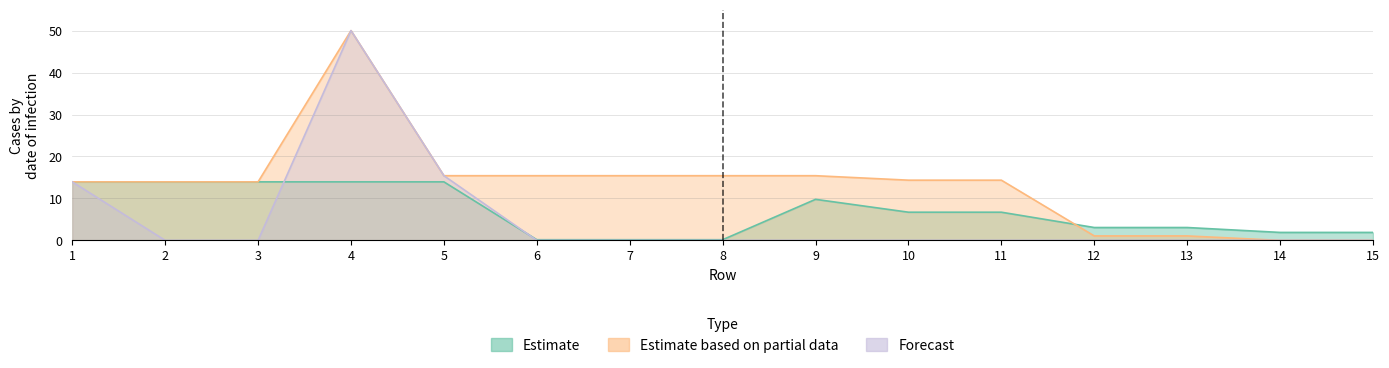

Reading left to right, list all the values displayed in this chart.

Estimate: 13.9	13.9	13.9	13.9	13.9	0.2	0.2	0.2	9.8	6.7	6.7	3.1	3.1	1.9	1.9
Estimate based on partial data: 13.9	13.9	13.9	50.0	15.4	15.4	15.4	15.4	15.4	14.4	14.4	1.1	1.1	0.0	0.0
Forecast: 13.9	0.0	0.0	50.0	15.4	0.0	0.0	0.0	0.0	0.0	0.0	0.0	0.0	0.0	0.0